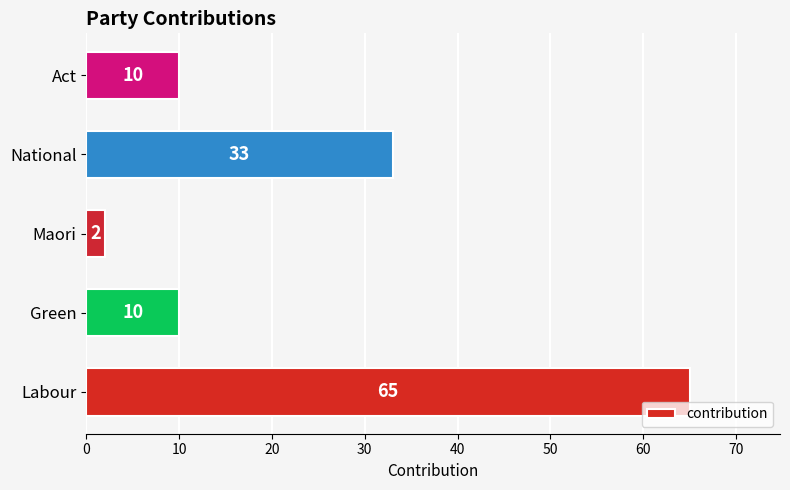

What is the difference between the maximum and minimum values?

63